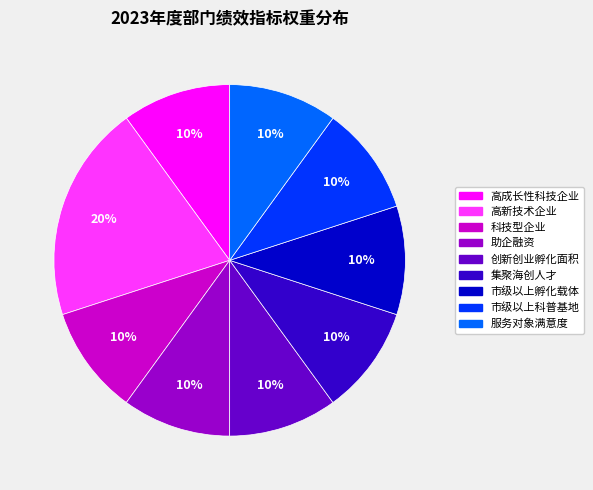

Count the number of slices in the pie.

9